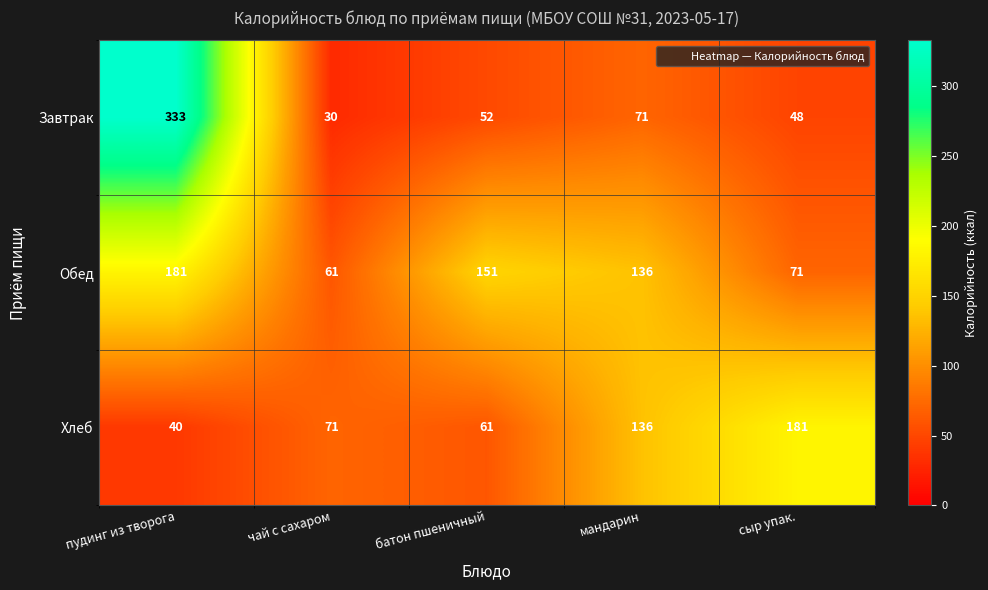

Which series has the largest total across all categories?

Обед